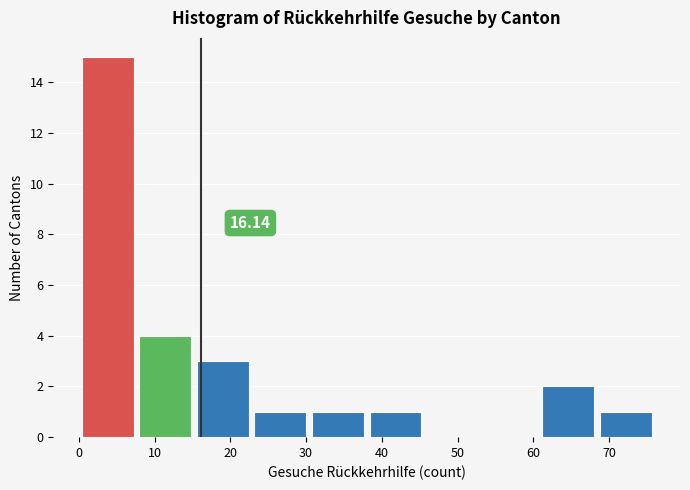

Which range on the x-axis has the tallest bar?

0.0 to 7.6